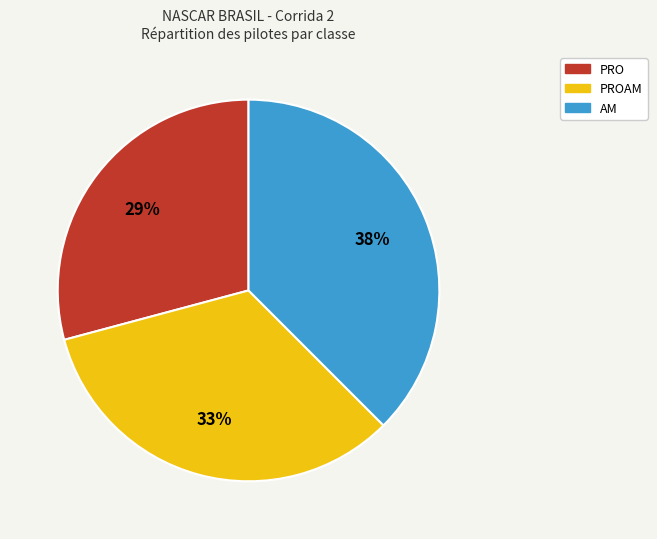

To the nearest percent, what is the average slice percentage?

33%